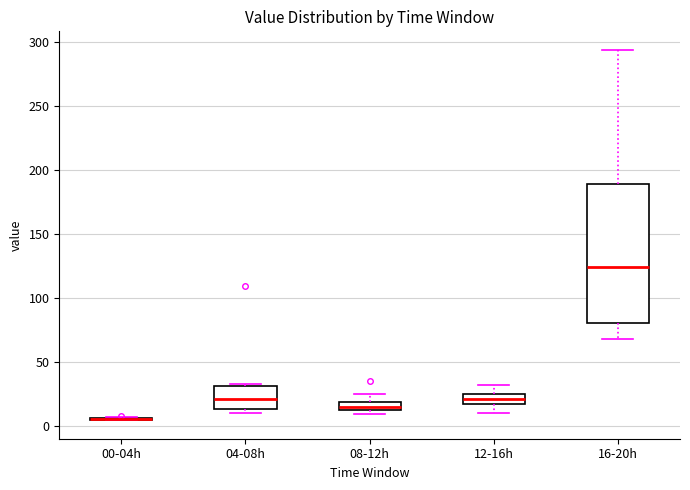

Comparing the boxes themselves (not the whiskers), which one is the tallest?

16-20h